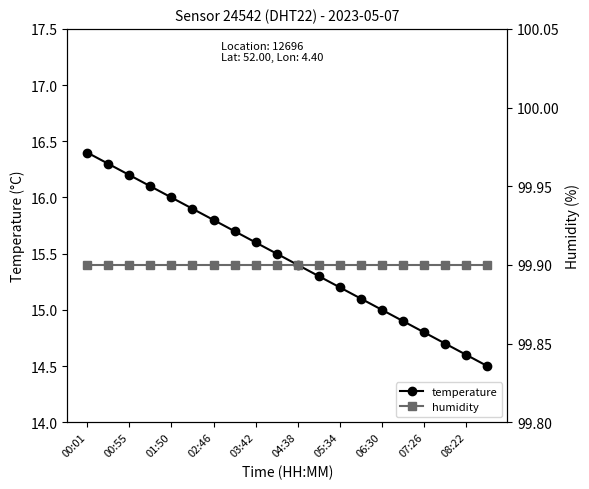

At how many categories does at least one series exceed 51?

20